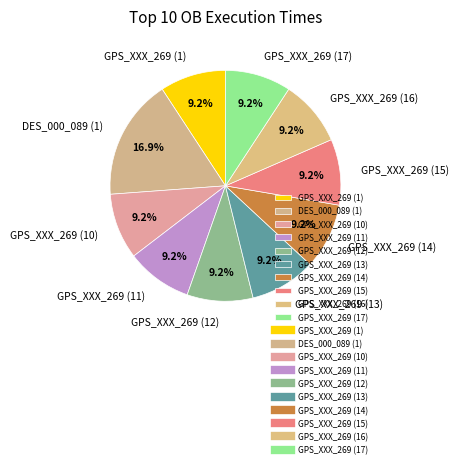

Which slice is the largest?

DES_000_089 (1)